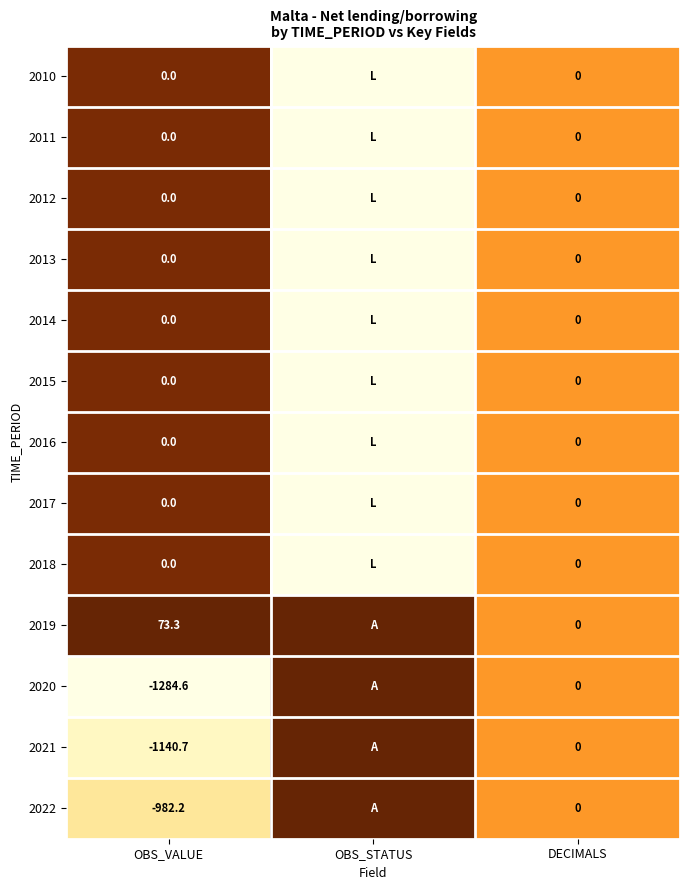

What is the spread (max minus min) of values at OBS_VALUE?

1357.9